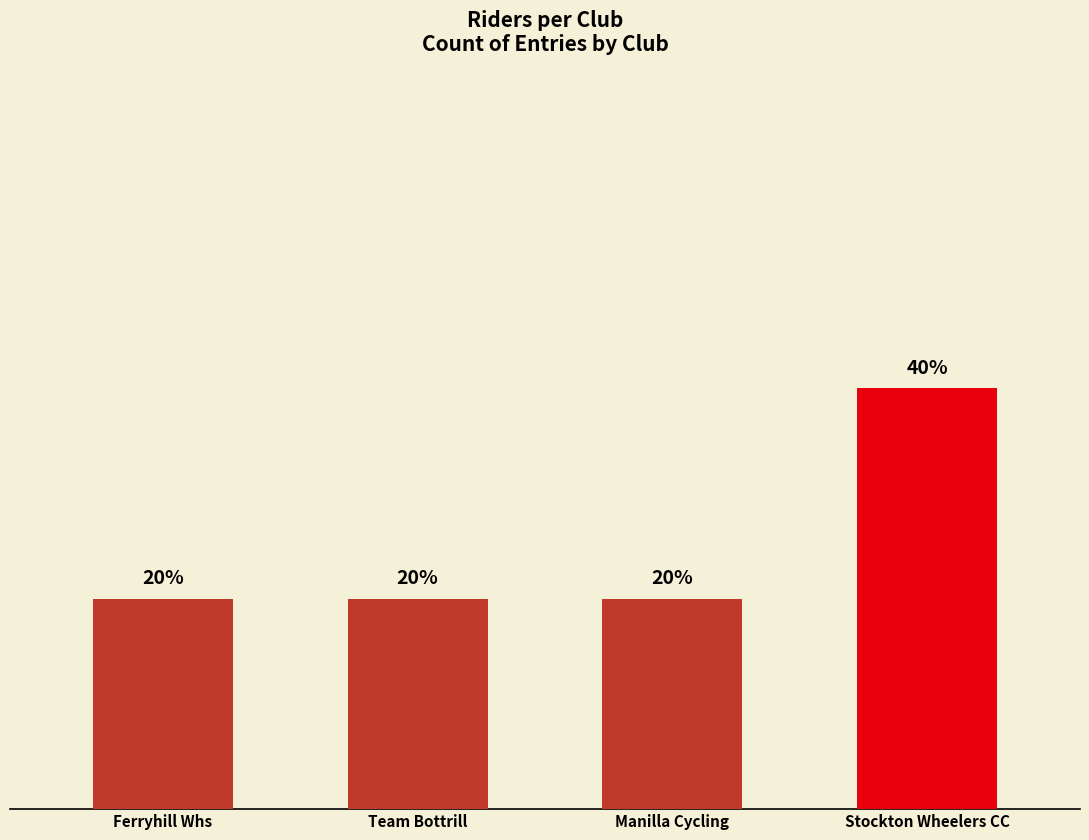

Where is the data nearest to the value 1?

Ferryhill Whs